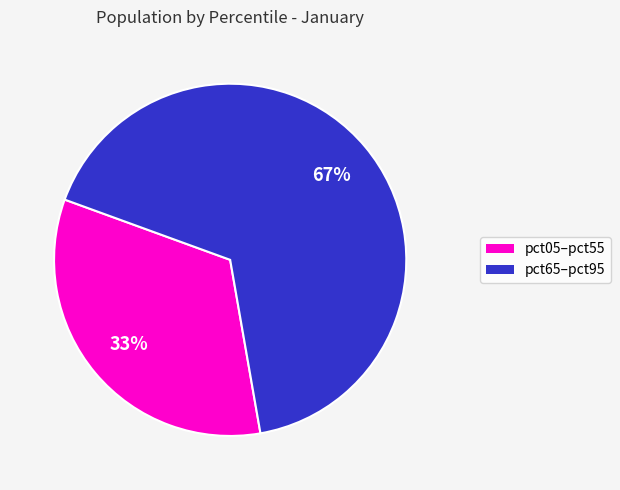

Count the number of slices in the pie.

2